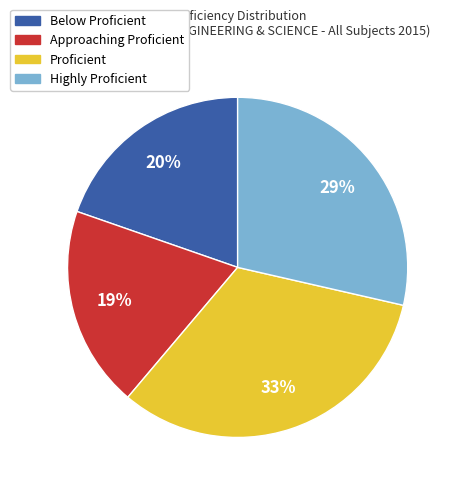

Combined, do Below Proficient and Approaching Proficient account for over 50%?

No